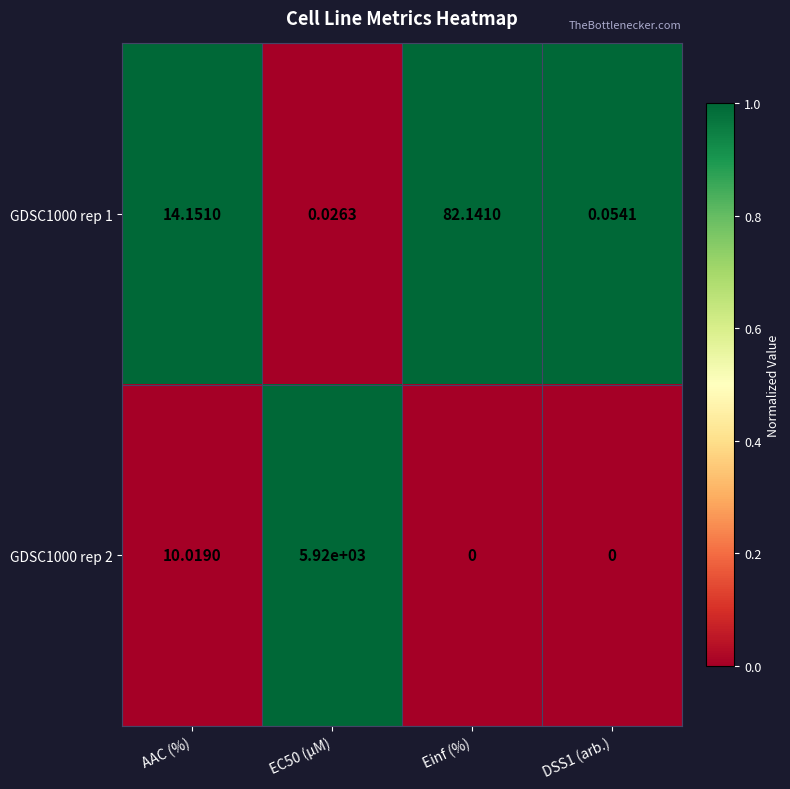

At how many categories does at least one series exceed 0?

4